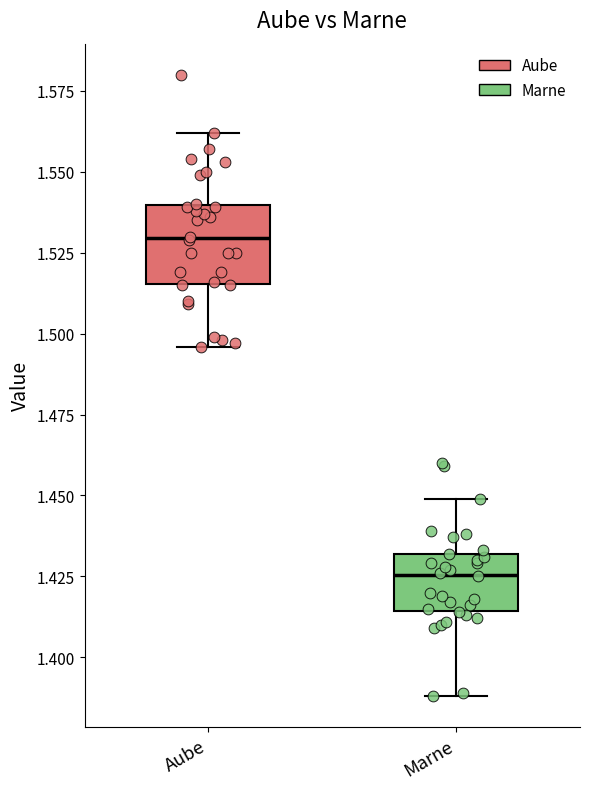

Which box's median line is the highest?

Aube